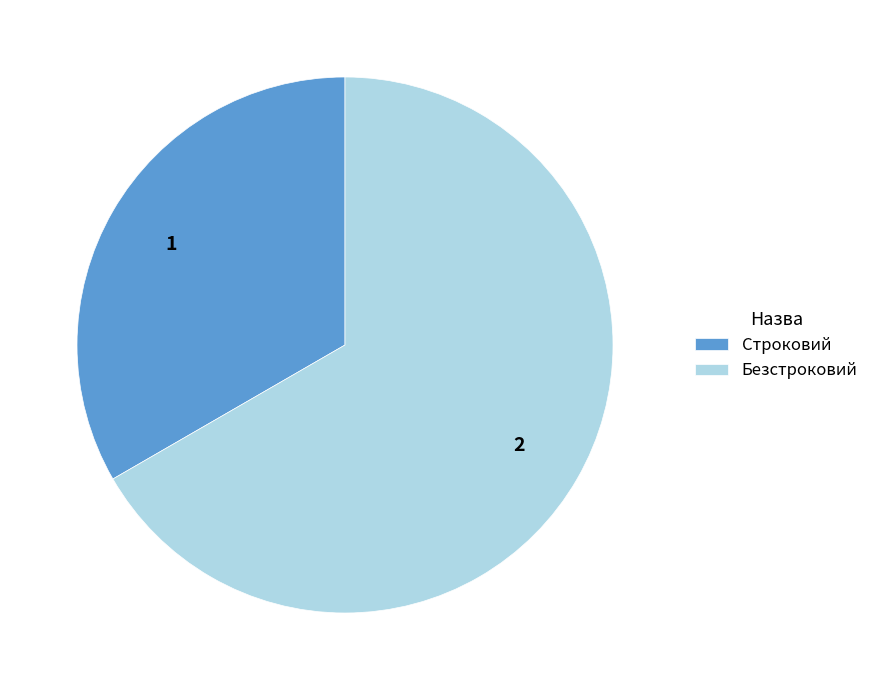

Which slice is the smallest?

Строковий